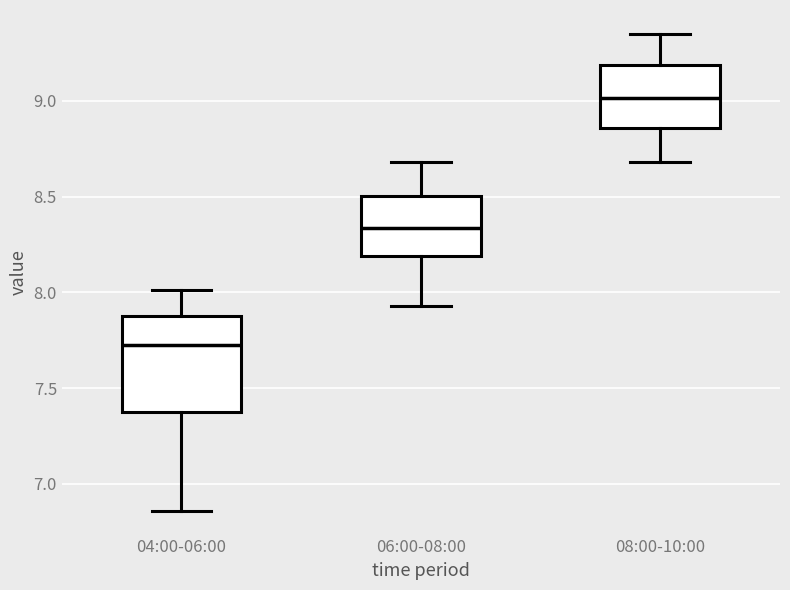

Reading left to right, transcribe this box plot: for each box, give where its median line is, the range the box spans, and where its two whiskers end, as read against the y-axis. The values are not printed on the chart, so give them approximately, as read against the axis.

04:00-06:00: median 7.75, box 7.40 to 7.90, whiskers 6.85 to 8.00
06:00-08:00: median 8.35, box 8.20 to 8.50, whiskers 7.95 to 8.70
08:00-10:00: median 9.00, box 8.85 to 9.20, whiskers 8.70 to 9.35